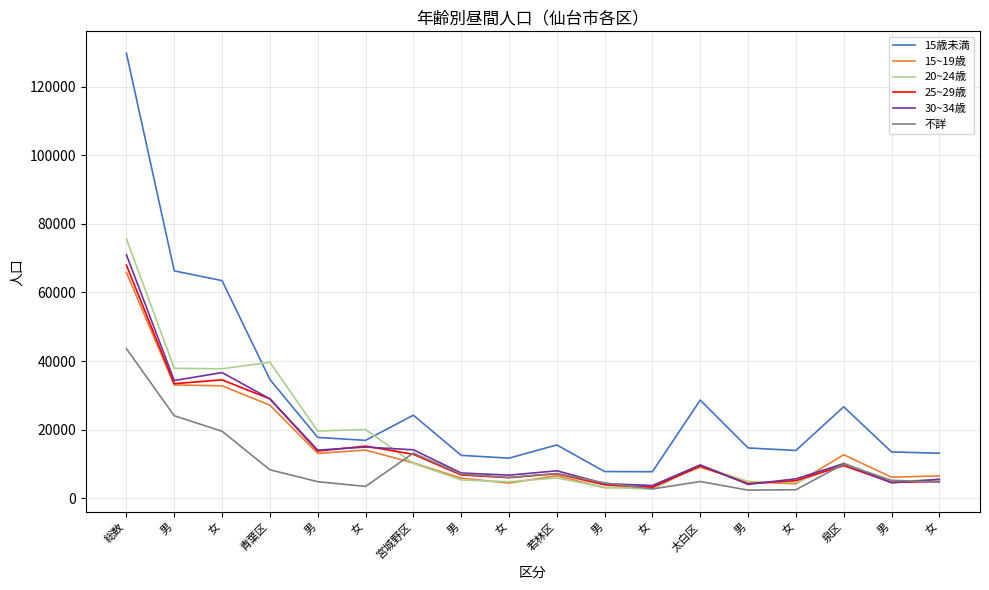

What is the total value across all series at 女?

224731